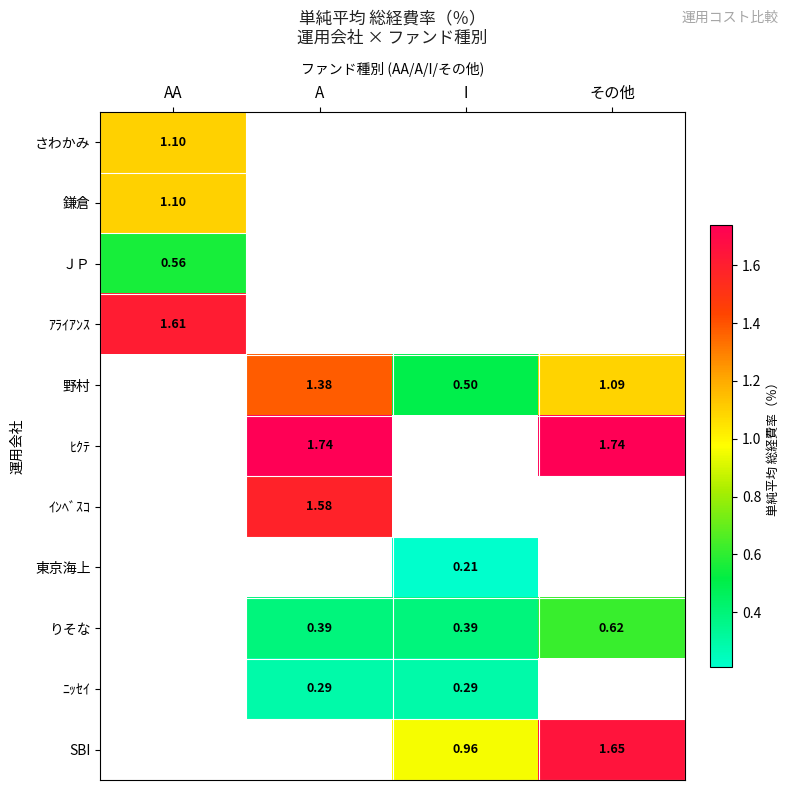

Rank the series by their maximum value, from lowest to highest.

ＪＰ, さわかみ, 鎌倉, ｱﾗｲｱﾝｽ, 野村, ﾋｸﾃ, ｲﾝﾍﾞｽｺ, 東京海上, りそな, ﾆｯｾｲ, SBI